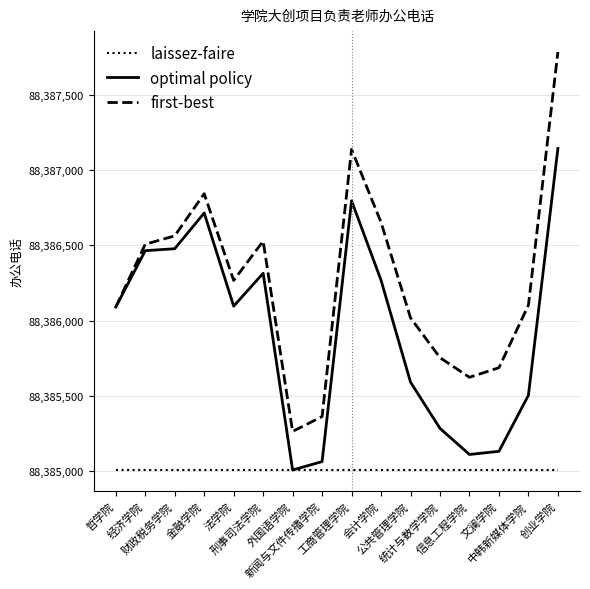

Rank the series by their maximum value, from highest to lowest.

first-best, optimal policy, laissez-faire